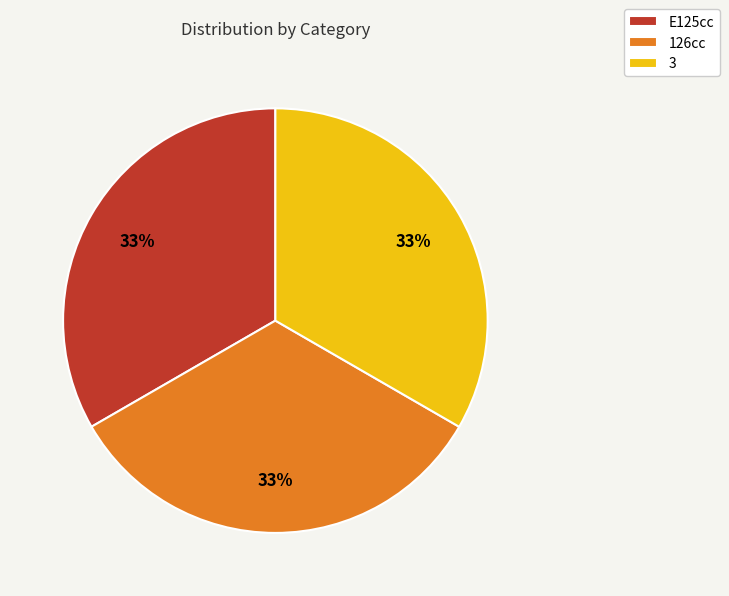

To the nearest percent, what is the combined percentage of 126cc and E125cc?

67%